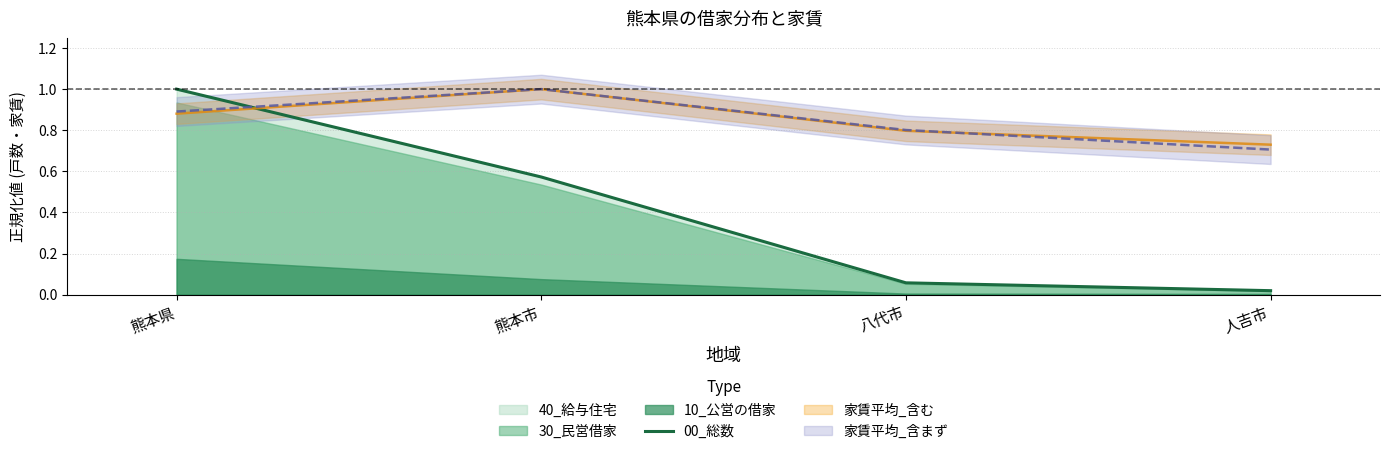

Rank the categories by value from lowest to highest.

人吉市, 八代市, 熊本市, 熊本県